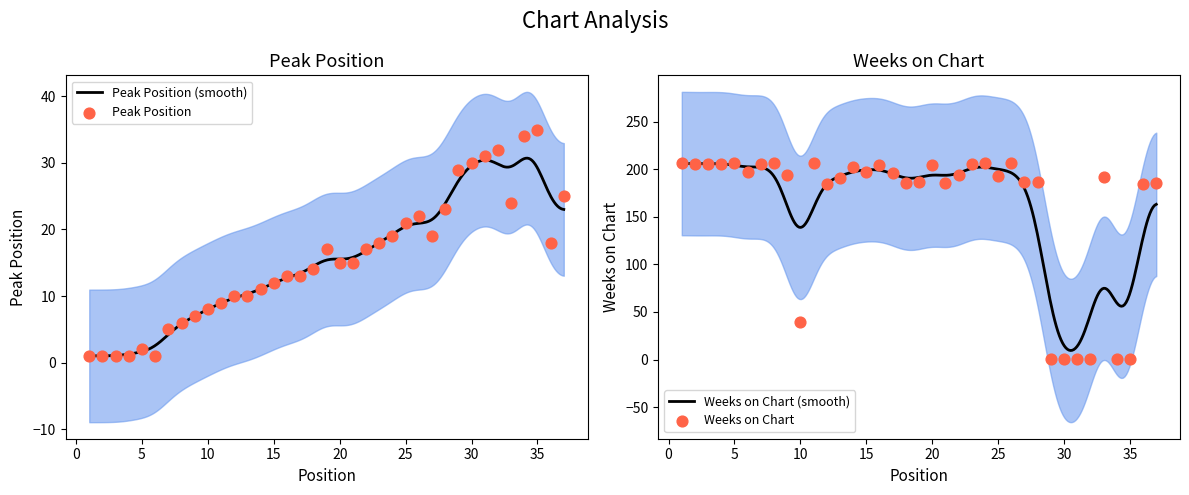

Which series has the largest total across all categories?

Weeks on Chart